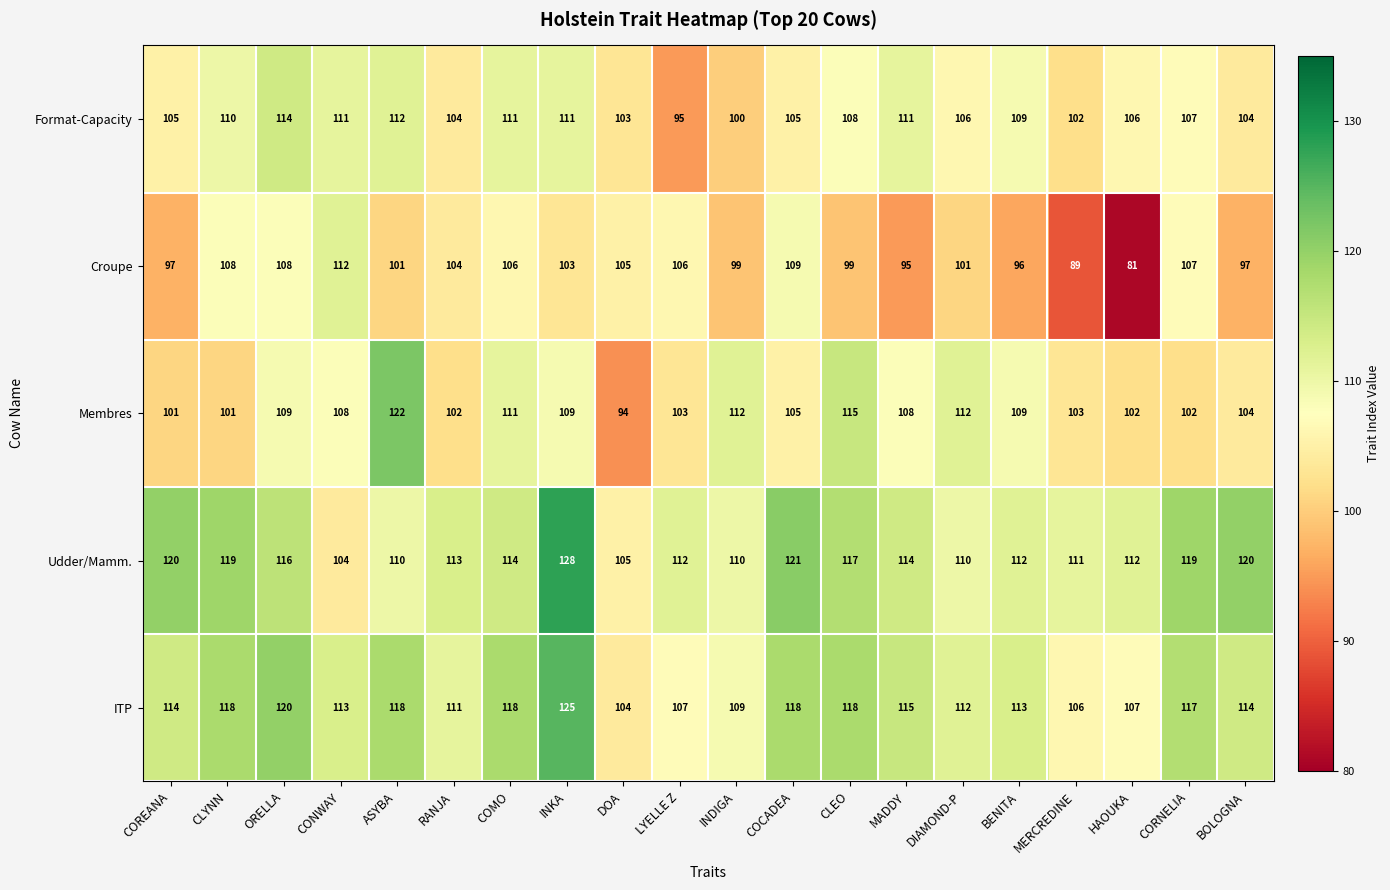

What is the greatest value displayed?

128